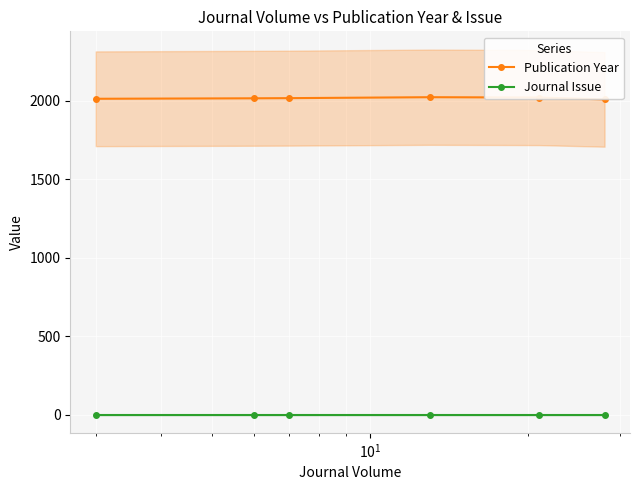

What is the maximum value for Publication Year?

2023